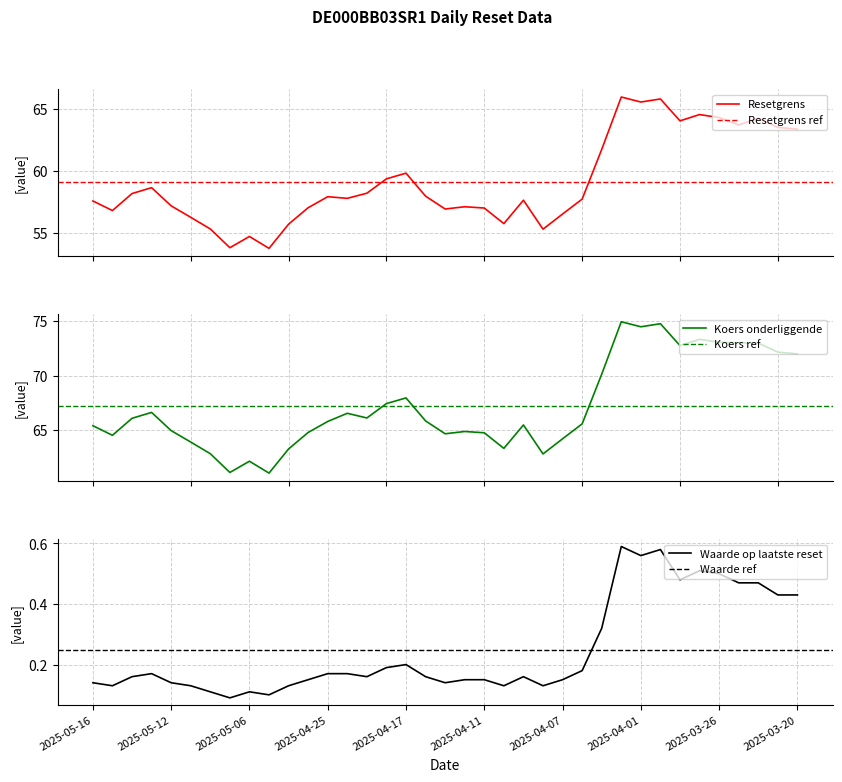

Count the number of data series in this chart.

3